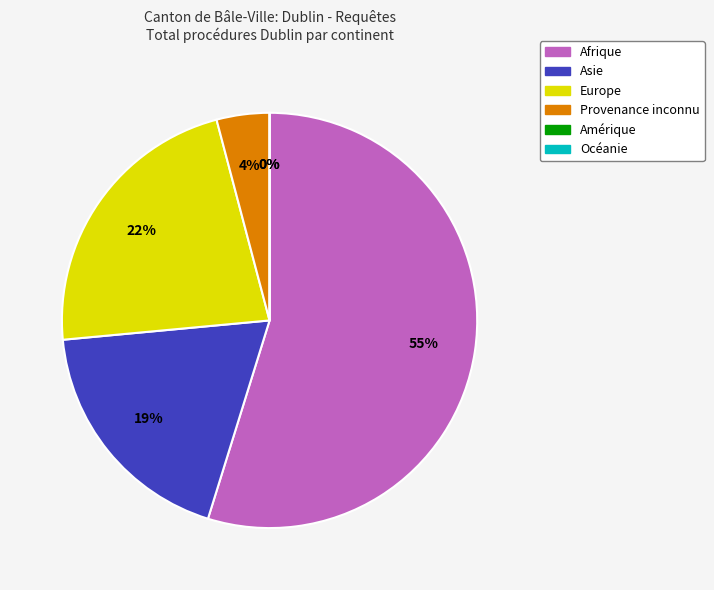

Does Océanie represent more than half of the total?

No